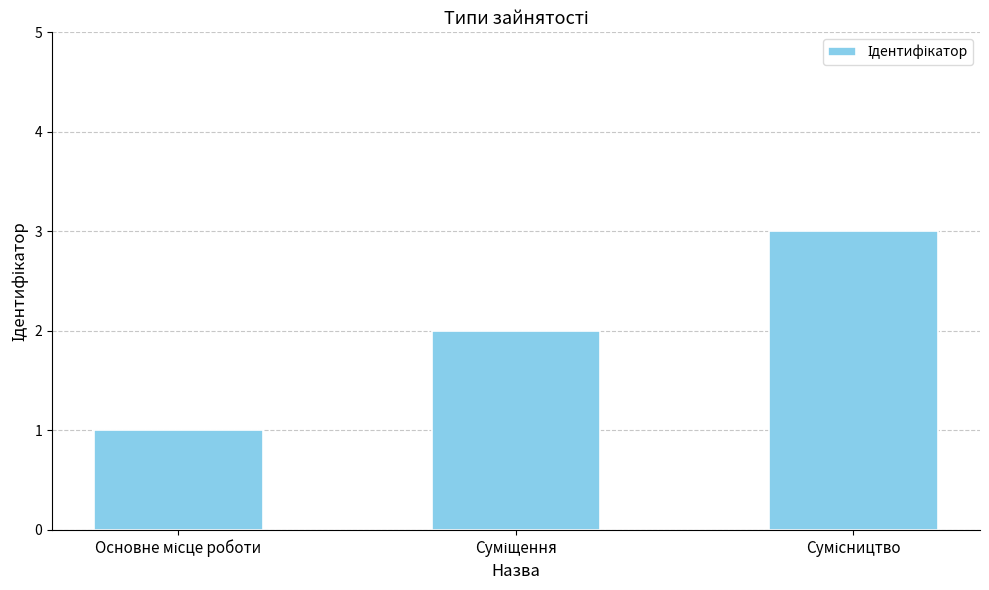

What is the sum of all values?

6